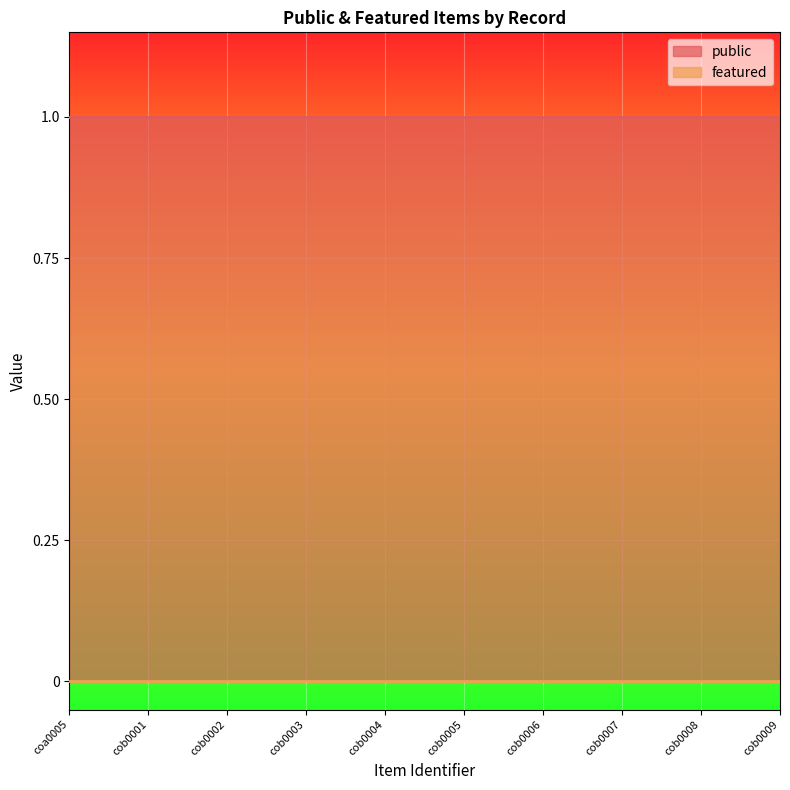

What are all the series names shown in the legend?

public, featured